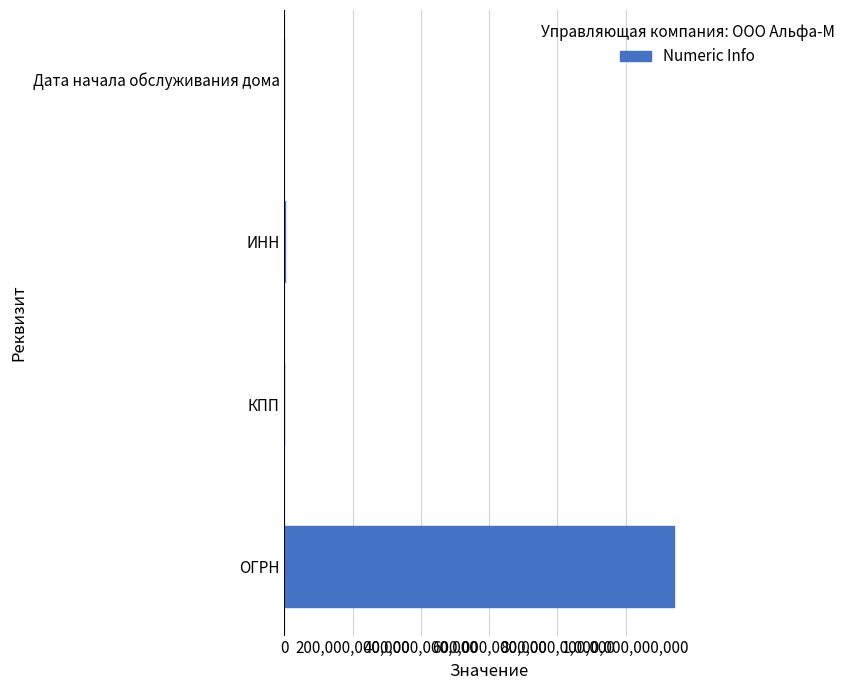

Is it true that the value at ОГРН is 1140572002504?

True